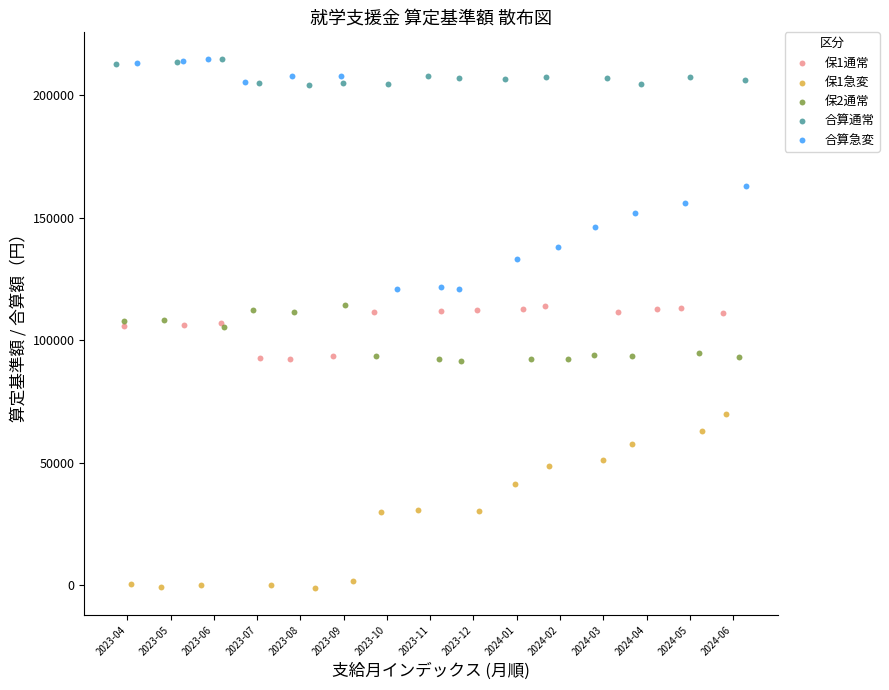

Which series reaches the minimum Y coordinate?

保1急変